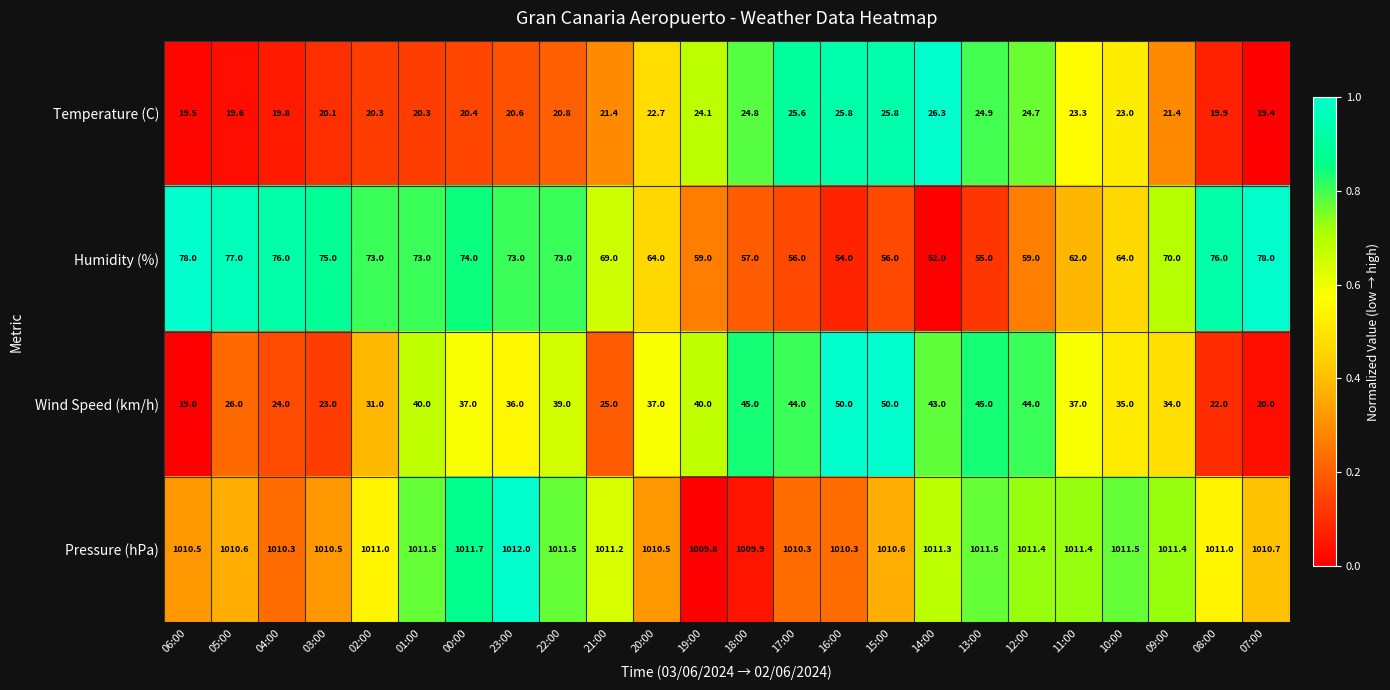

What is the difference between the Pressure (hPa) values at 02:00 and 05:00?

0.4